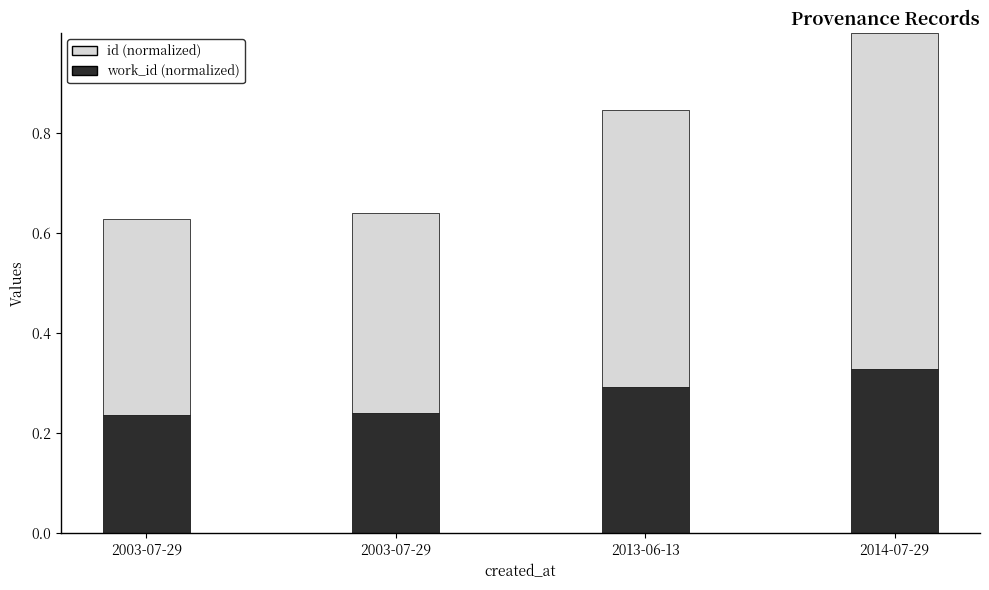

What is the label of the 2nd bar from the left?

2003-07-29